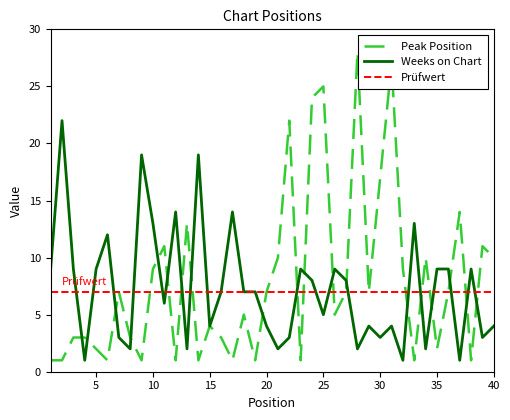

Rank the series at 10 from lowest to highest value.

Peak Position, Weeks on Chart